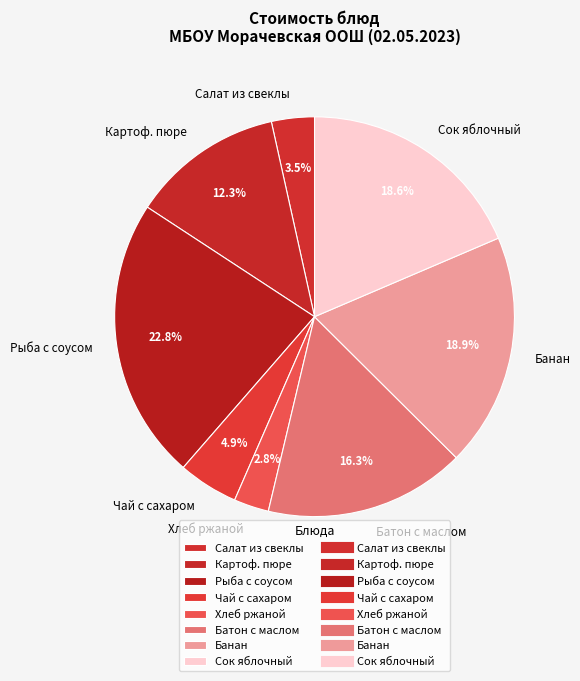

How much of the chart is everything except Картоф. пюре?

87.7%